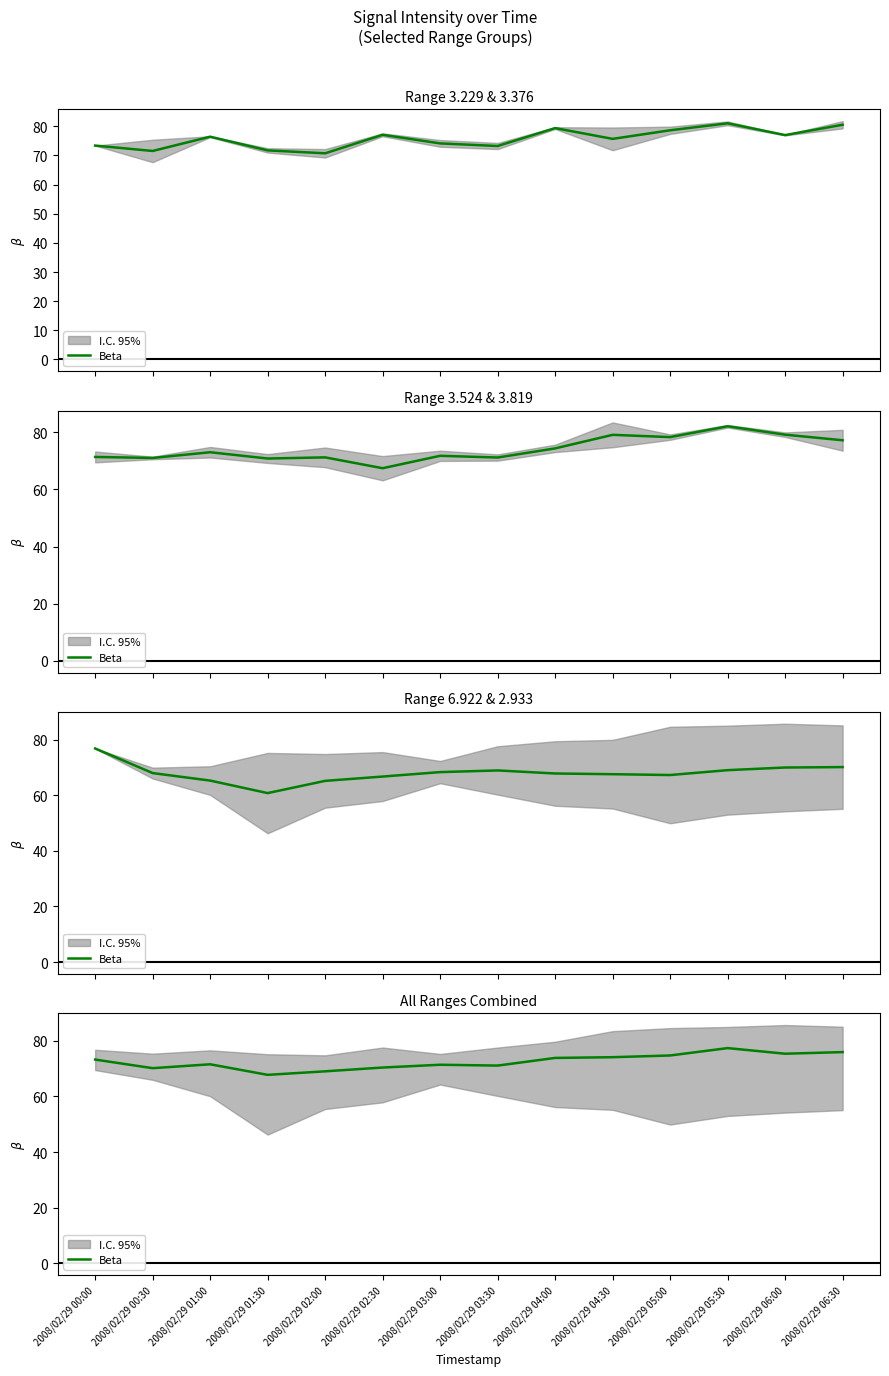

Rank the categories by value from lowest to highest.

2008/02/29 01:30, 2008/02/29 02:00, 2008/02/29 00:30, 2008/02/29 02:30, 2008/02/29 03:30, 2008/02/29 03:00, 2008/02/29 01:00, 2008/02/29 00:00, 2008/02/29 04:00, 2008/02/29 04:30, 2008/02/29 05:00, 2008/02/29 06:00, 2008/02/29 06:30, 2008/02/29 05:30